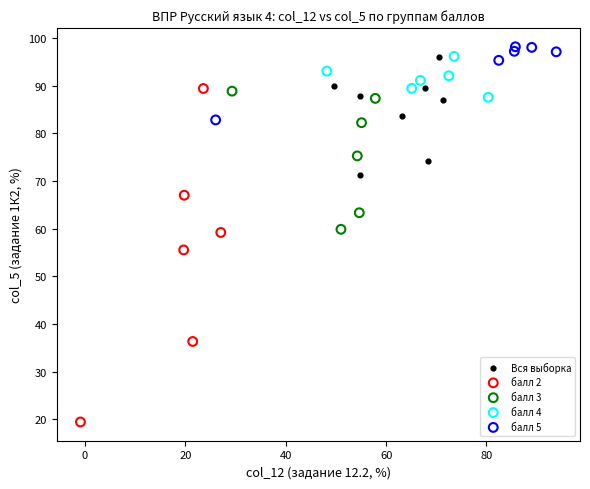

Which series has the widest spread of Y values?

балл 2